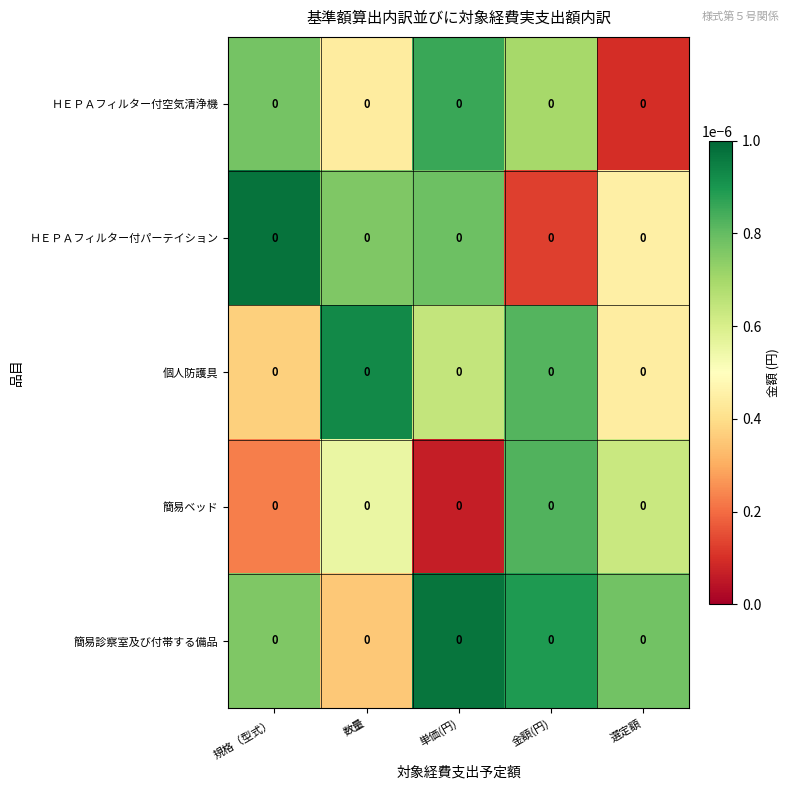

Which has a higher value, 選定額 or 金額(円)?

金額(円)